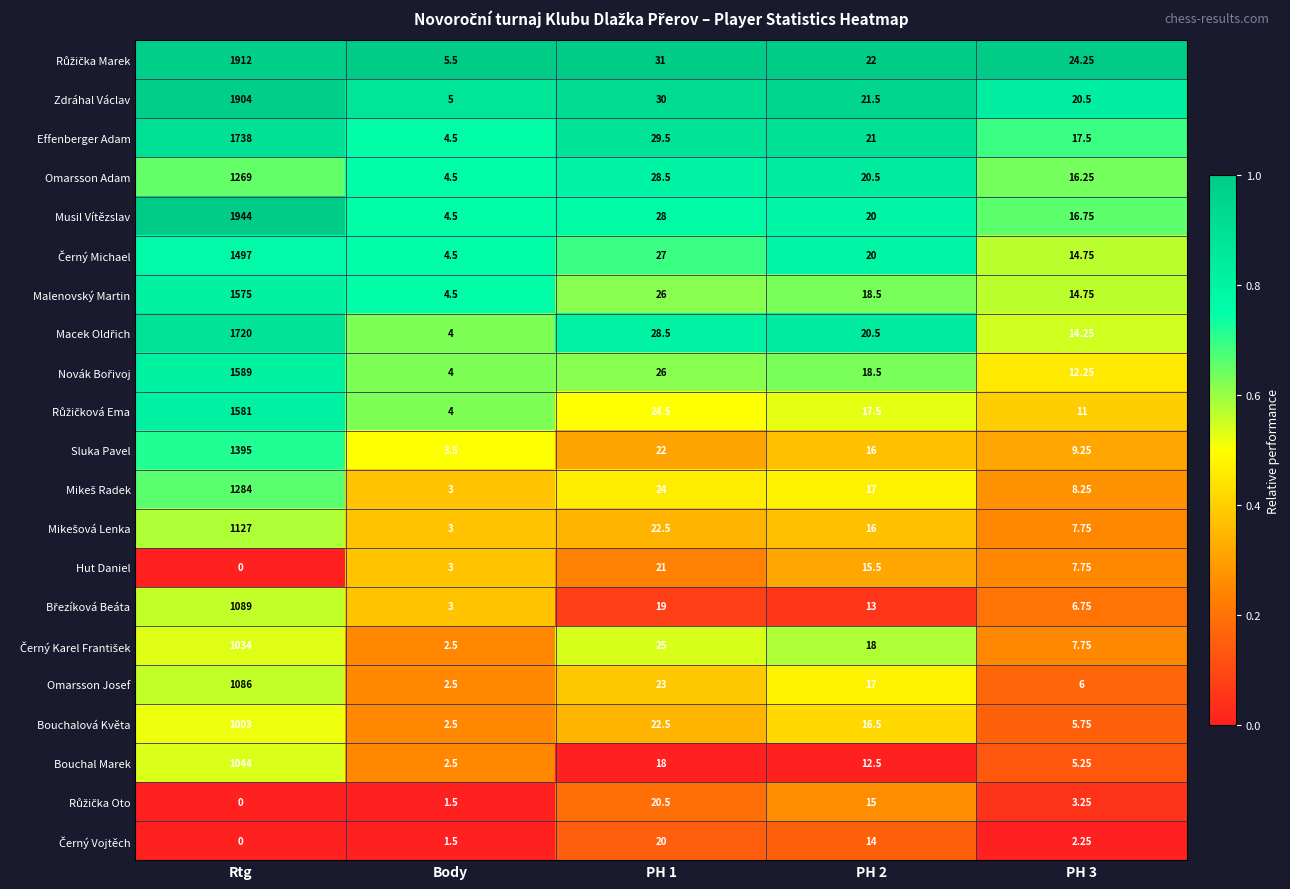

Which series has the widest spread of values?

Musil Vítězslav